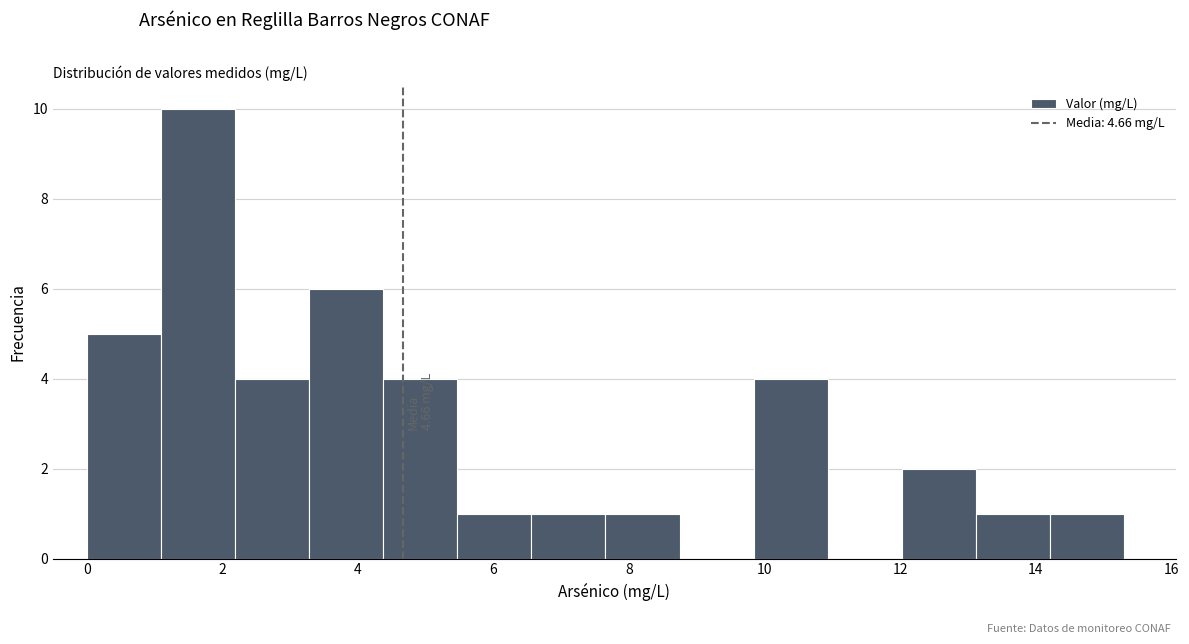

Over which range of the x-axis is the bar tallest?

1.0 to 2.2